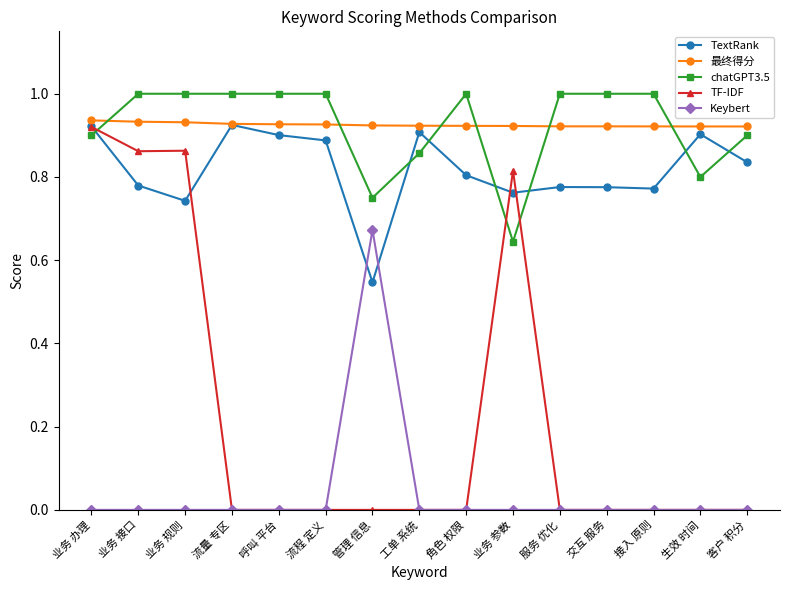

What is the total value across all series at 流程 定义?

2.8